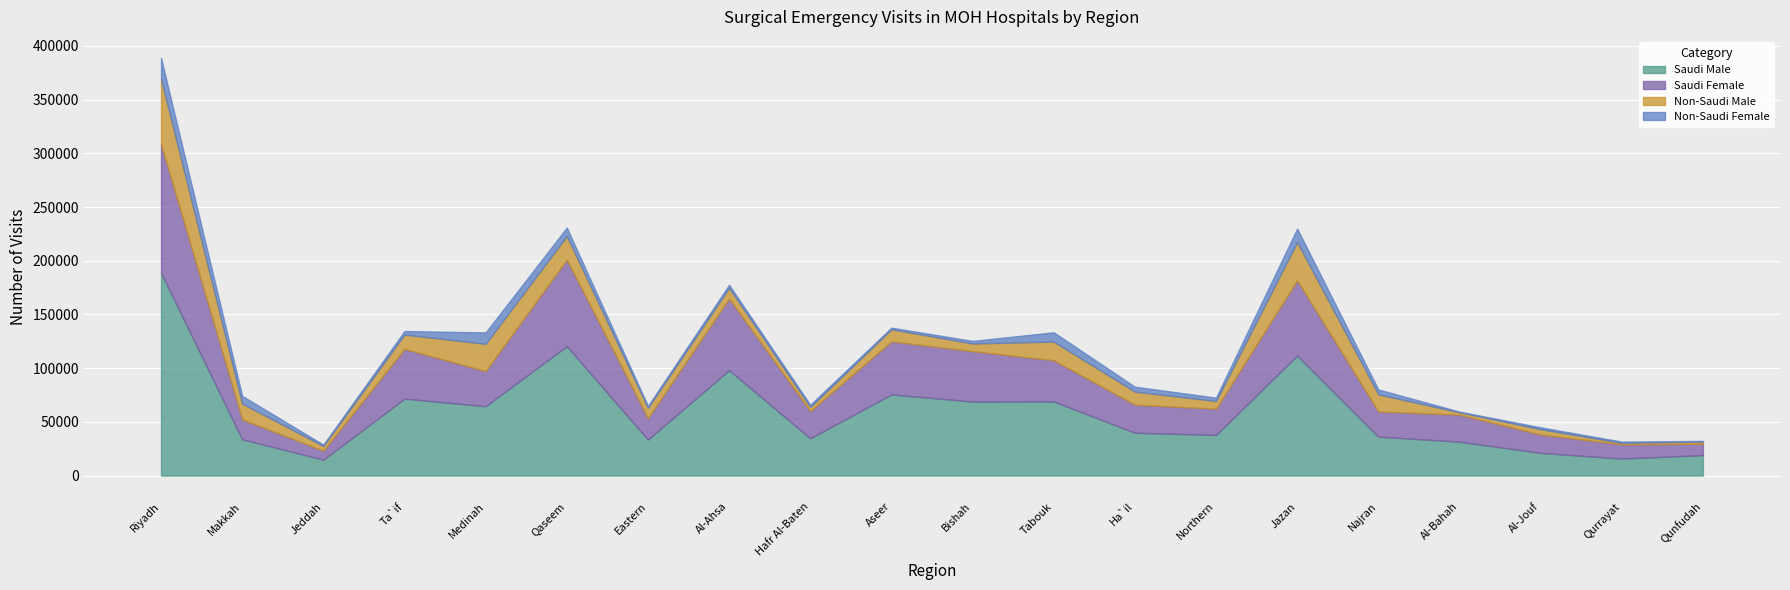

What is the difference between the maximum and minimum values in the Non-Saudi Male series?

59444